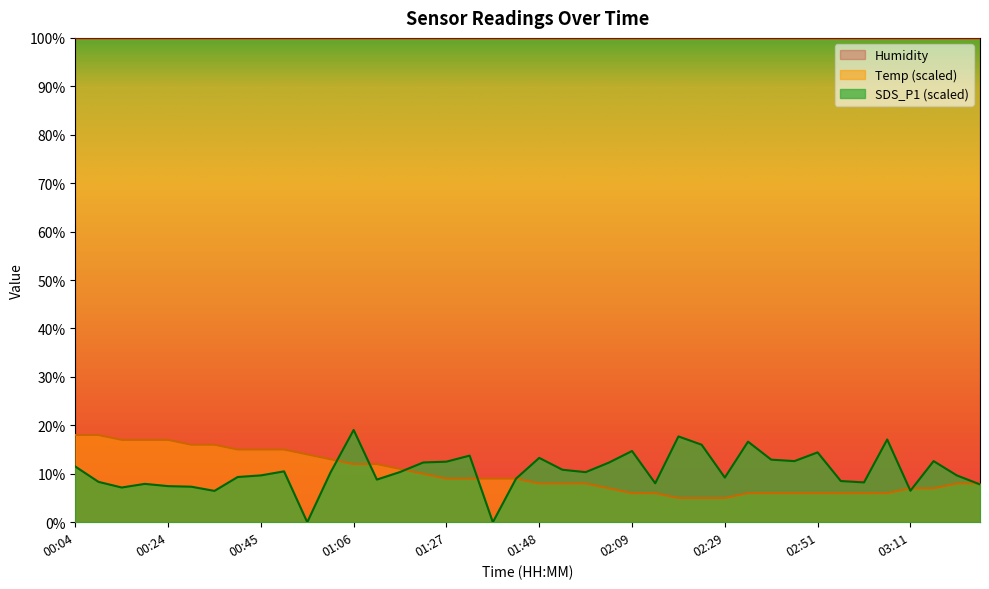

What is the label of the 1st point from the left?

00:04